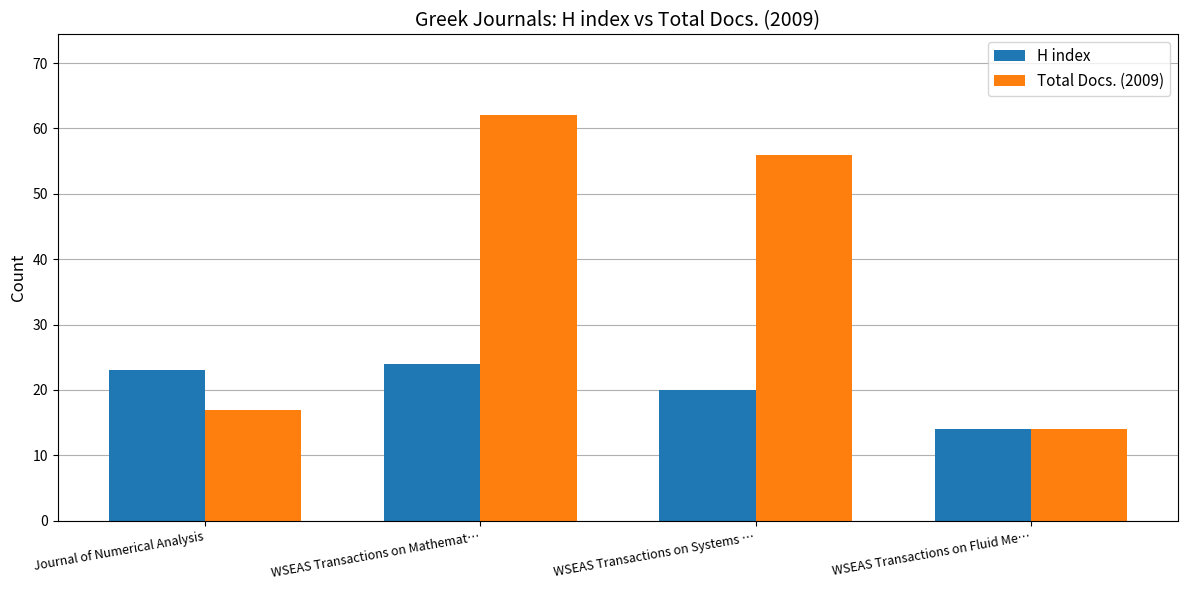

How many groups of bars are there?

4